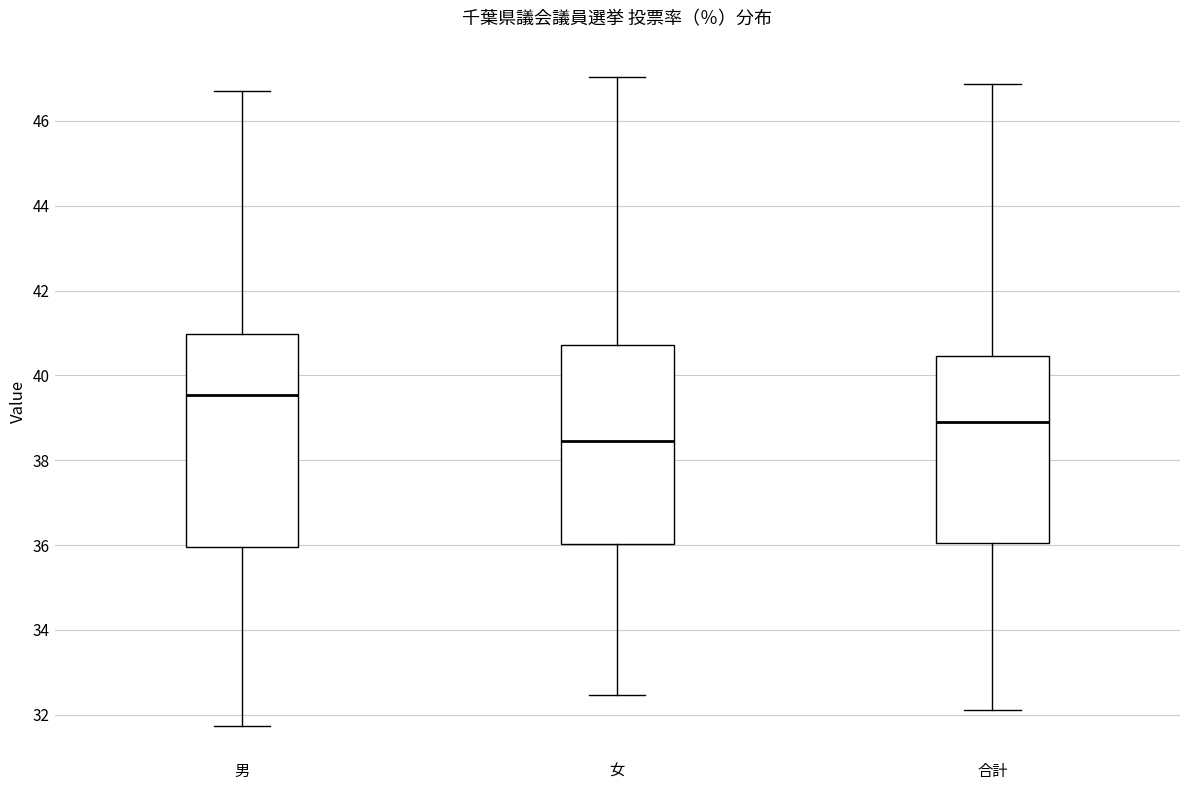

Reading left to right, read every box against the y-axis: the position of its median line, the range the box covers, and the ends of its whiskers. The values are not printed on the chart, so give them approximately, as read against the axis.

男: median 39.6, box 36.0 to 41.0, whiskers 31.8 to 46.8
女: median 38.4, box 36.0 to 40.8, whiskers 32.4 to 47.0
合計: median 39.0, box 36.0 to 40.4, whiskers 32.2 to 46.8